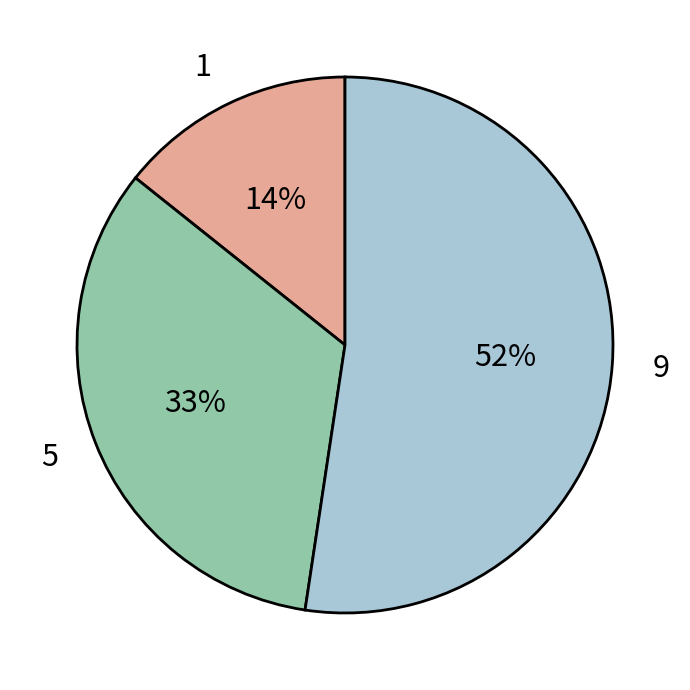

To the nearest percent, what percentage of the pie is 5?

33%